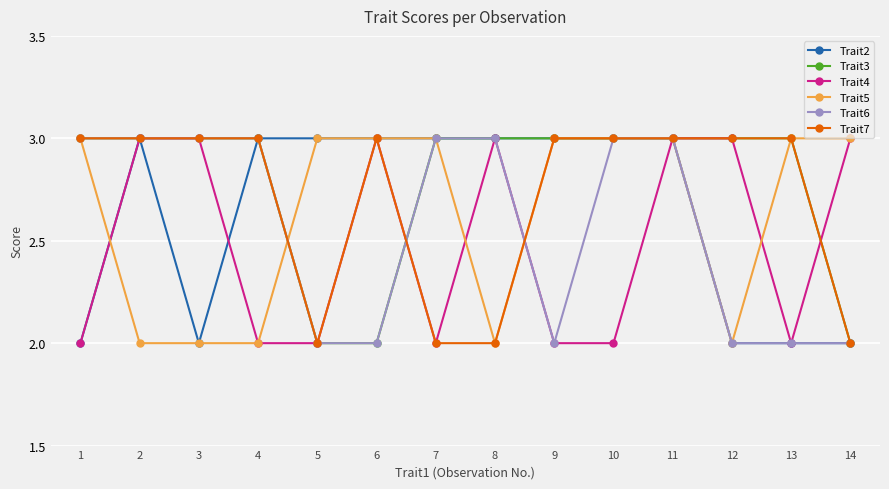

What is the maximum value for Trait6?

3